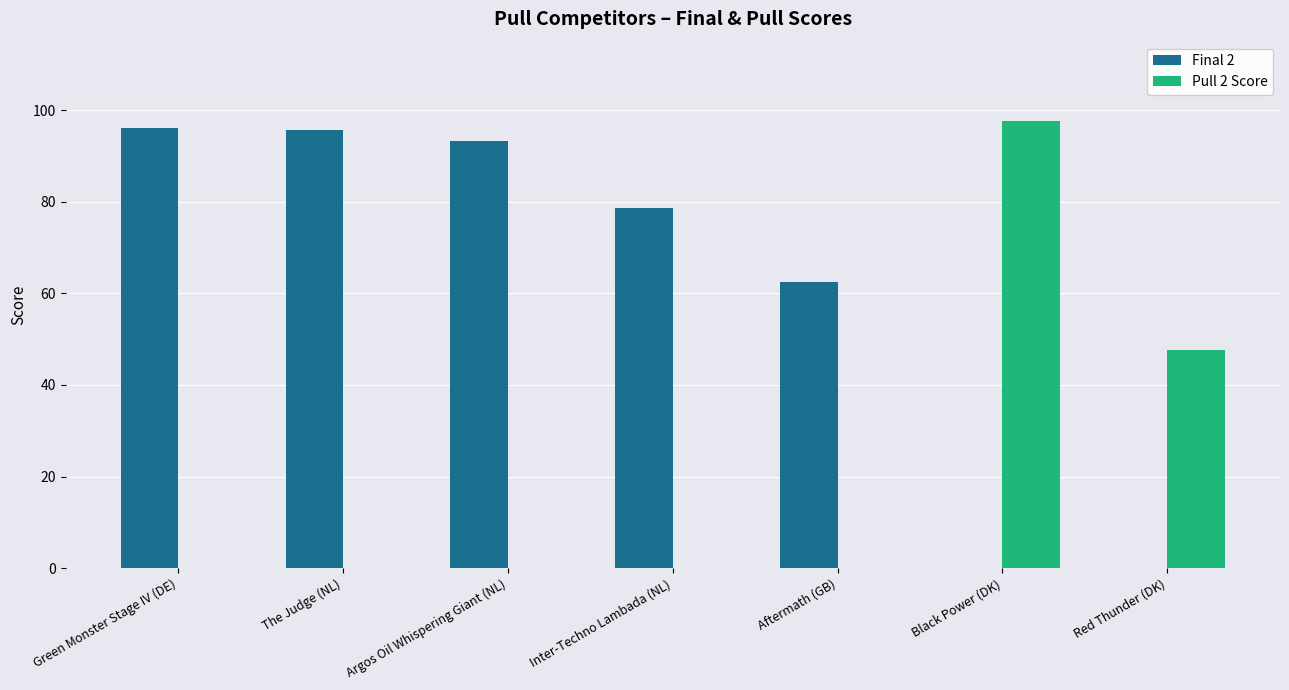

What is the greatest value displayed?

97.7